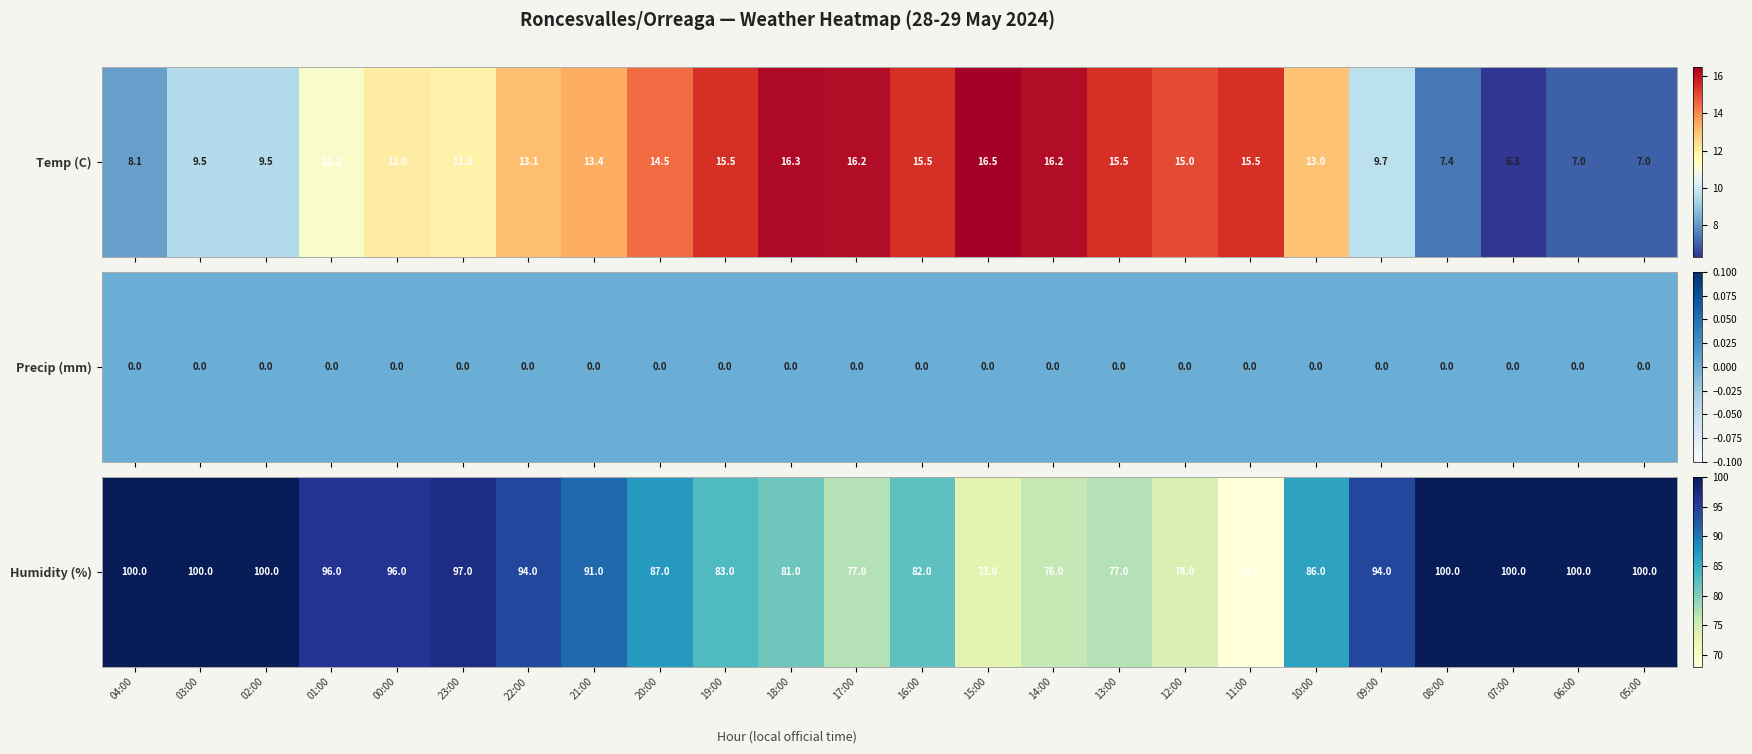

The value at 19:00 is 83. True or false?

True